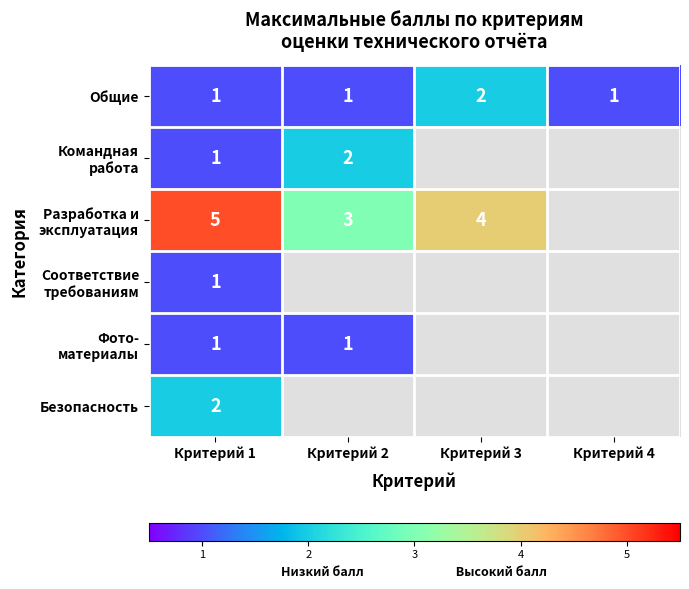

What is the total value across all series at Критерий 1?

11